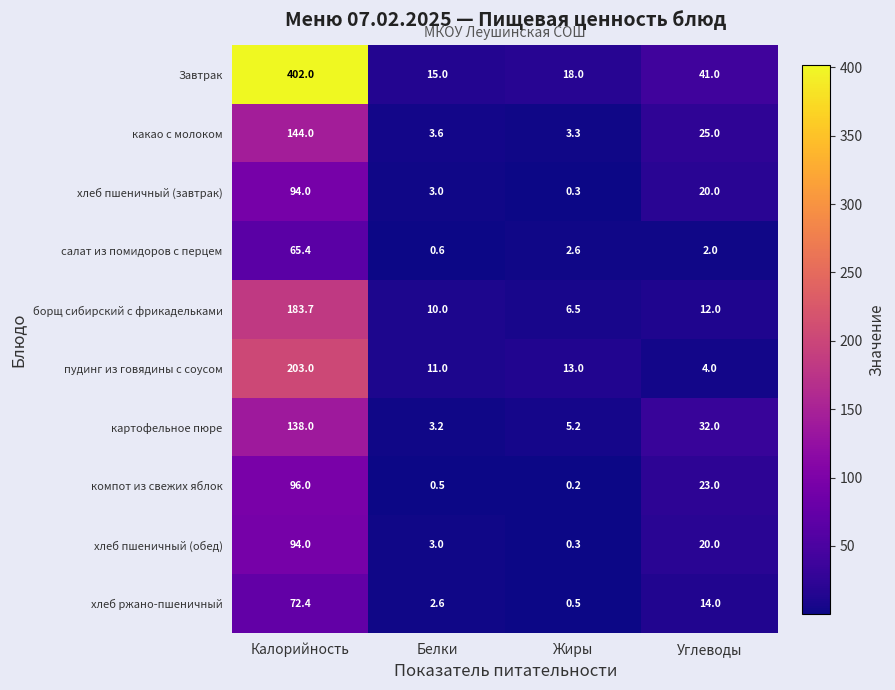

What is the spread (max minus min) of values at Калорийность?

336.6